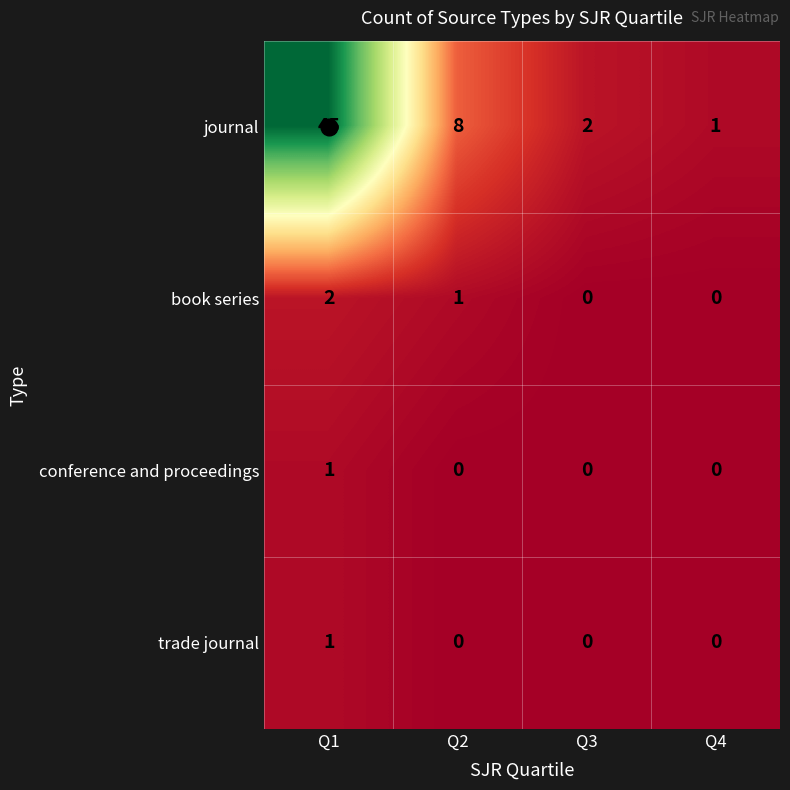

Which series has the largest range (max minus min)?

journal